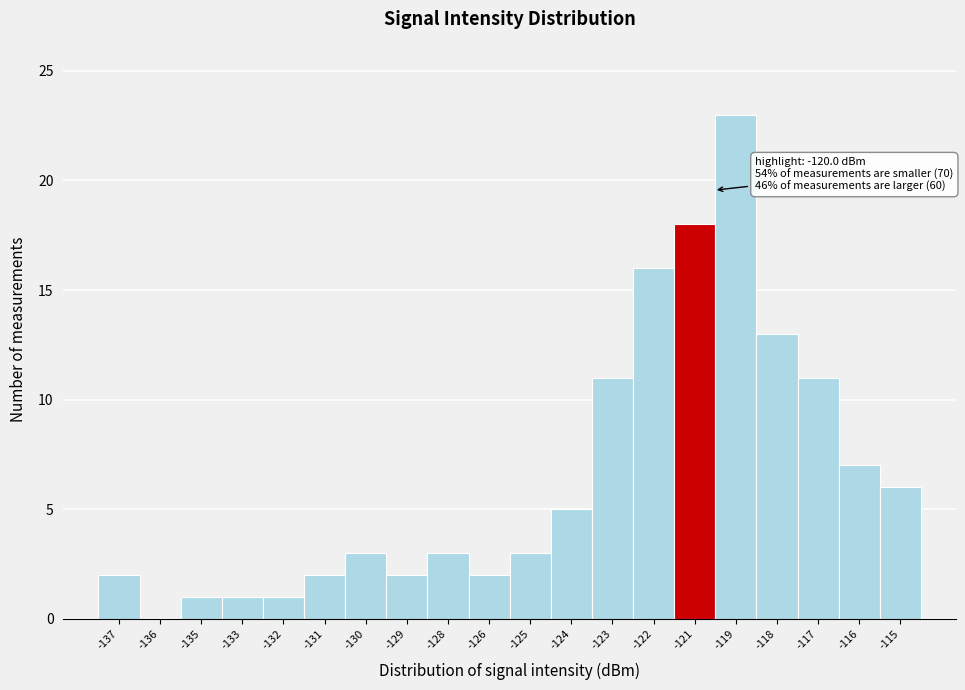

Reading left to right, extract all data points from this chart.

-137=2	-136=0	-135=1	-133=1	-132=1	-131=2	-130=3	-129=2	-128=3	-126=2	-125=3	-124=5	-123=11	-122=16	-121=18	-119=23	-118=13	-117=11	-116=7	-115=6